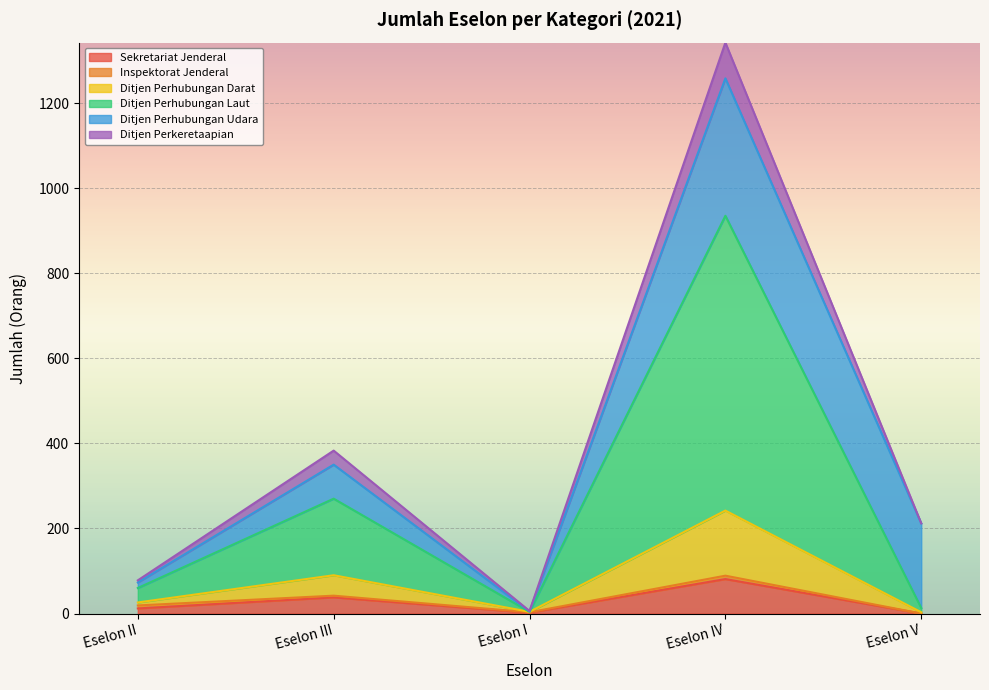

Rank the categories by Ditjen Perhubungan Laut value from lowest to highest.

Eselon V, Eselon I, Eselon II, Eselon III, Eselon IV